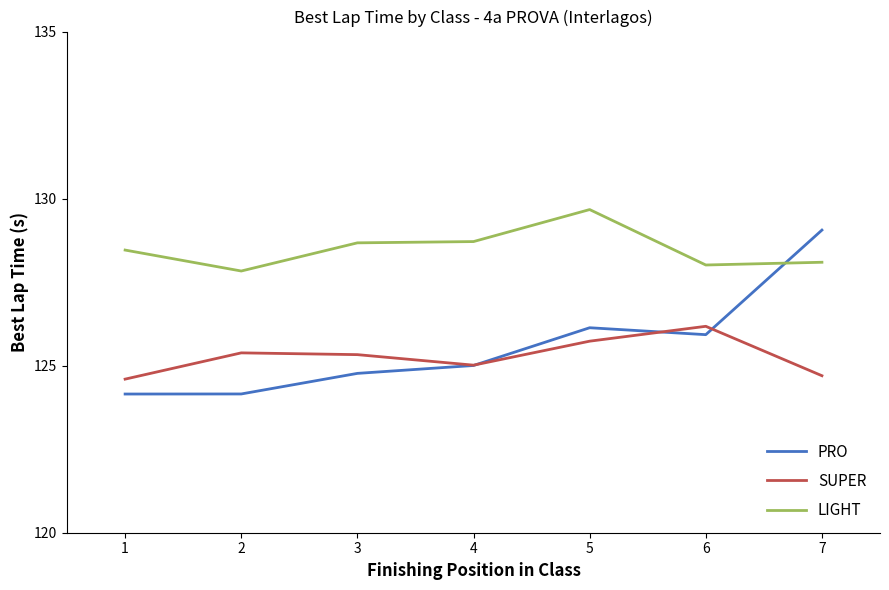

Is it true that LIGHT equals 35.9 at 4?

False